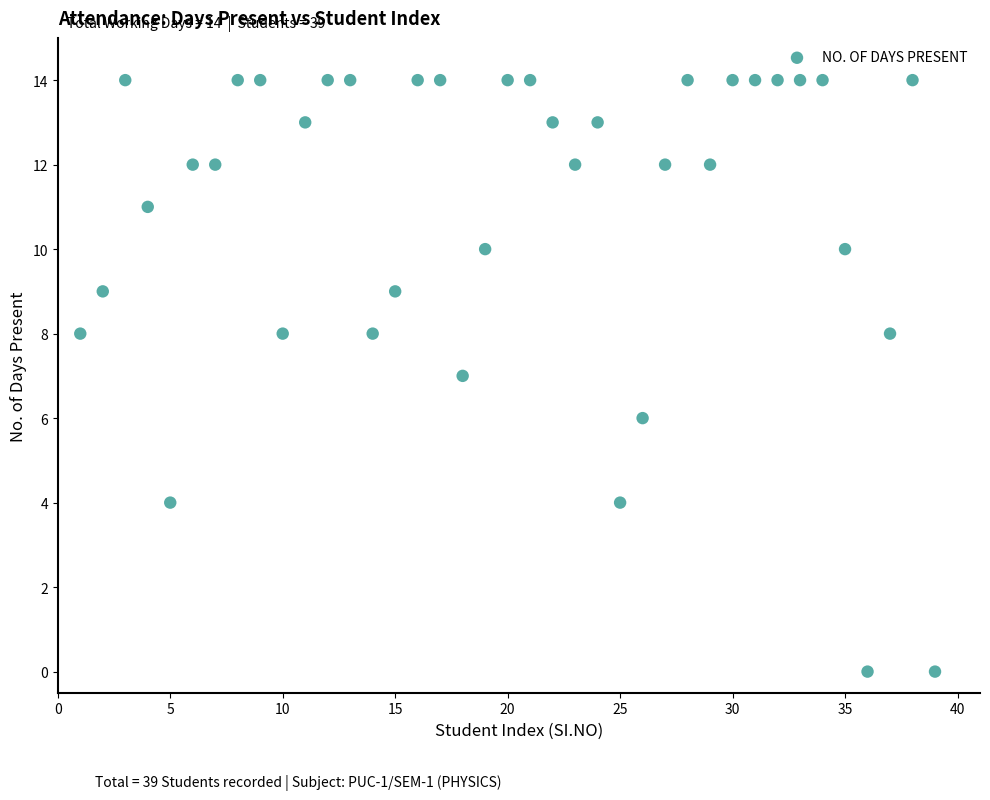

What is the range of X values (max minus min)?

38